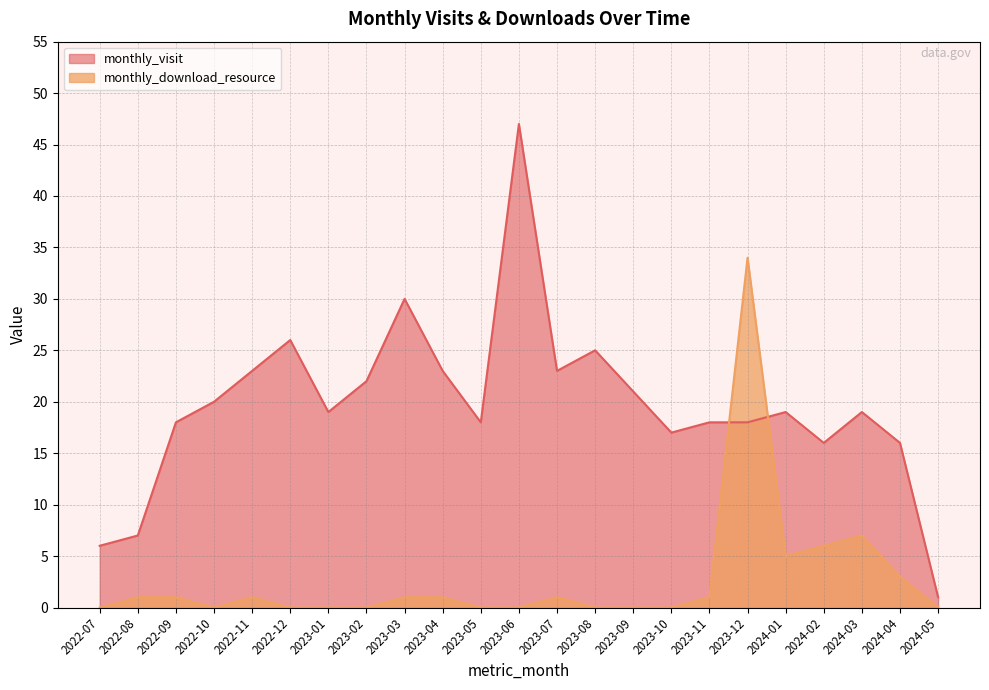

How many lines are shown in the chart?

2